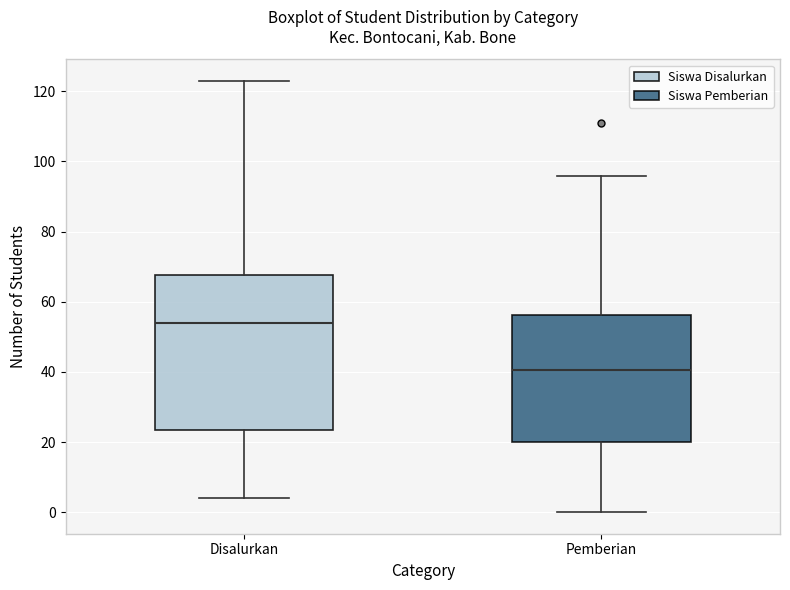

Where is the upper edge of the box for Disalurkan on the y-axis? The values are not printed on the chart, so give them approximately, as read against the axis.

68